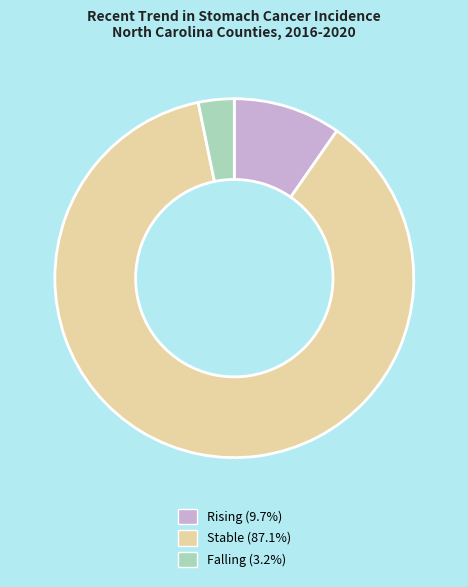

Is there a majority slice in this chart?

Yes